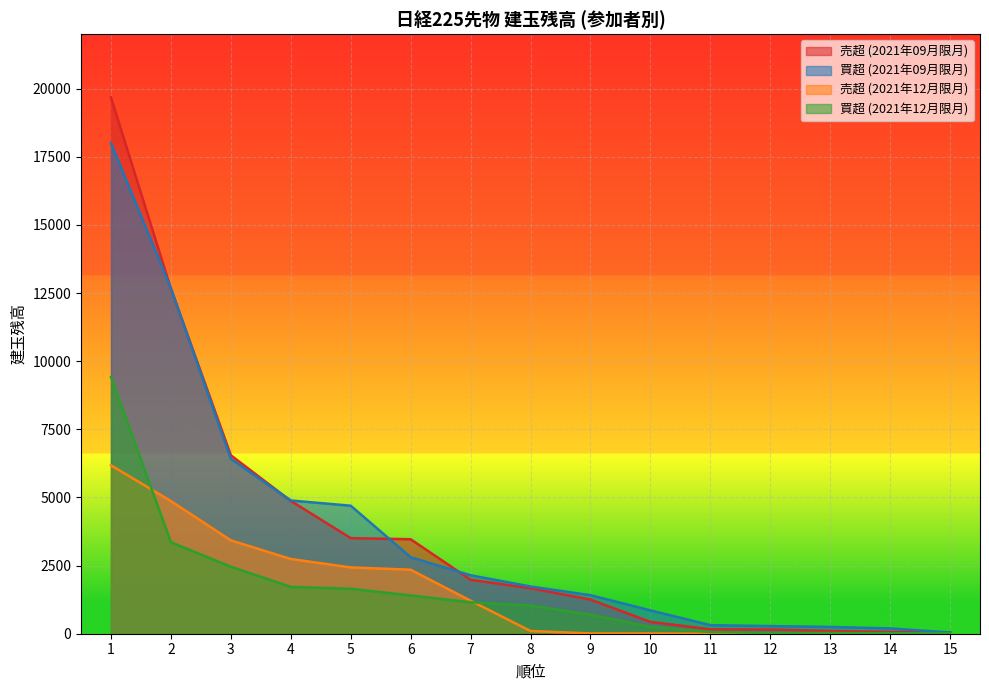

What are all the series names shown in the legend?

売超 (2021年09月限月), 買超 (2021年09月限月), 売超 (2021年12月限月), 買超 (2021年12月限月)